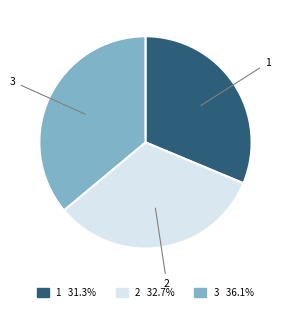

Is there any slice that represents more than half of the pie?

No